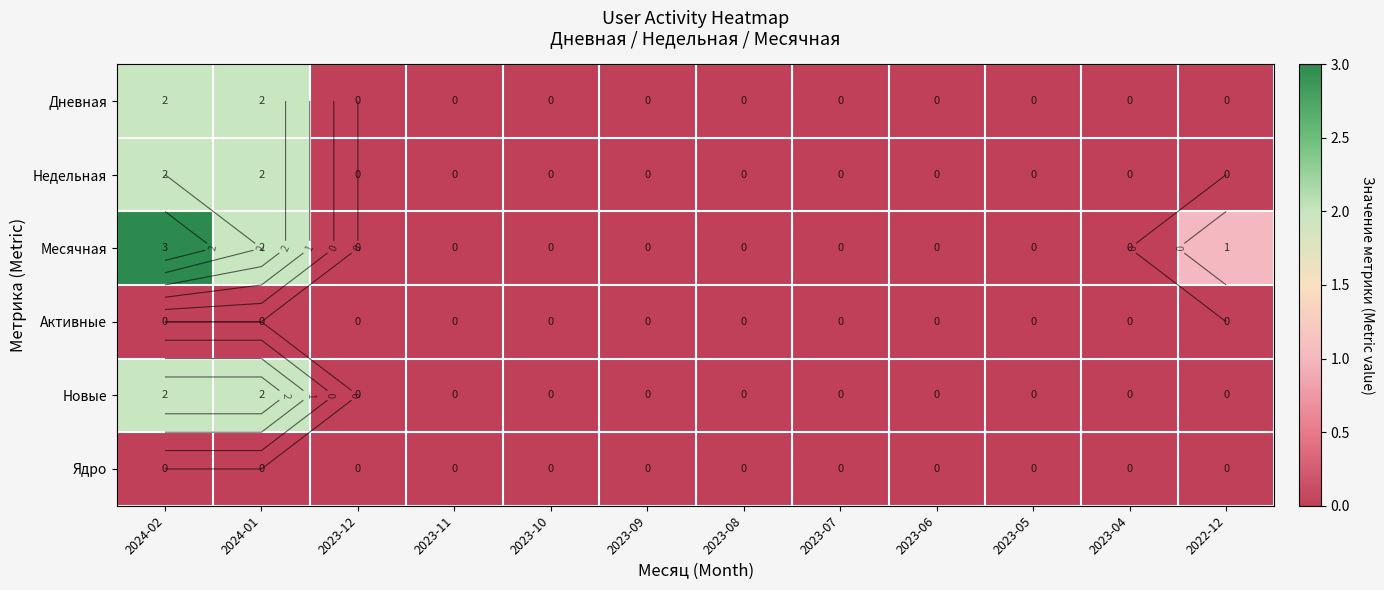

Is the value of Активные at 2023-11 greater than the value of Ядро at 2022-12?

No